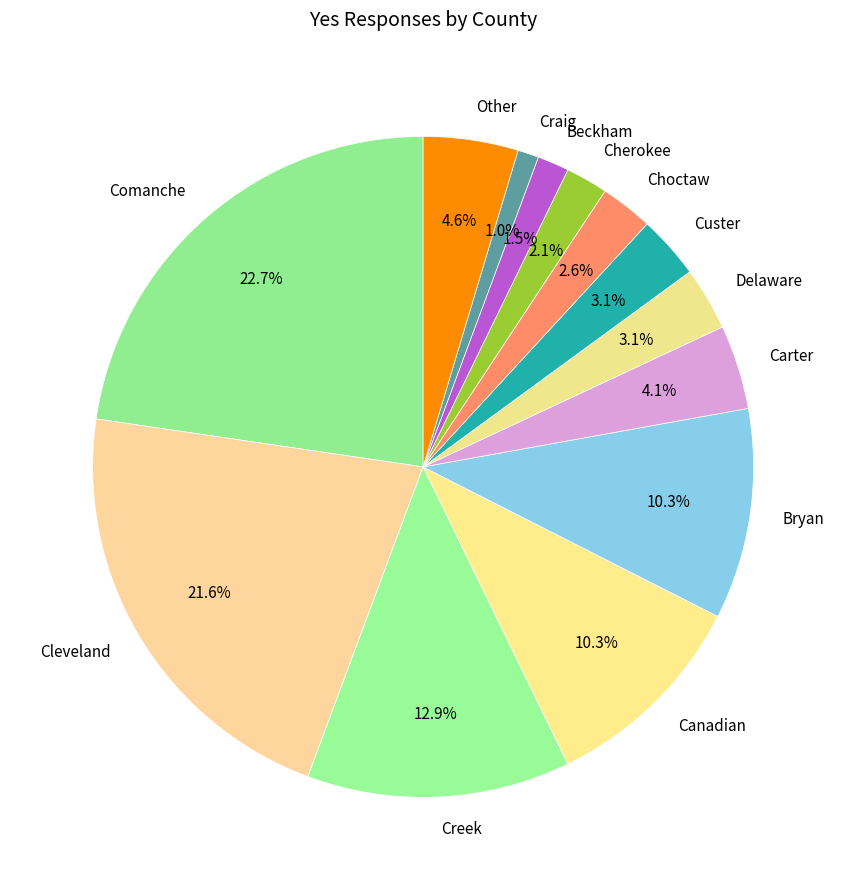

What is the smallest slice in the pie chart?

Craig